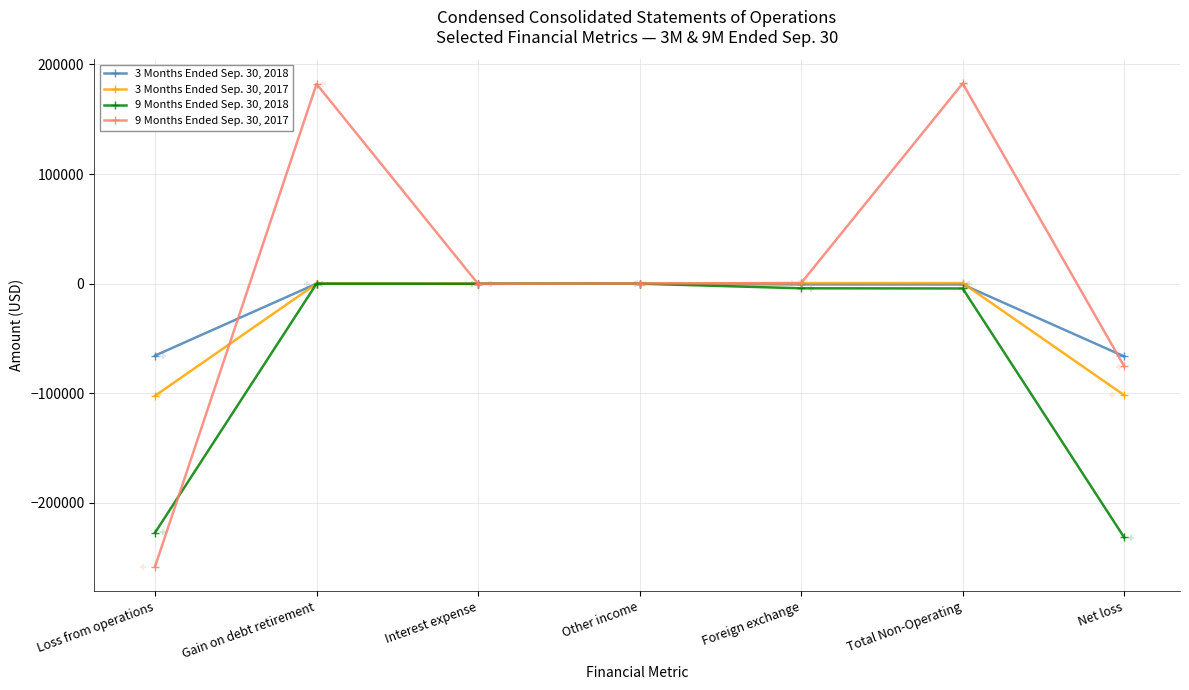

What is the total value across all series at Interest expense?

-463